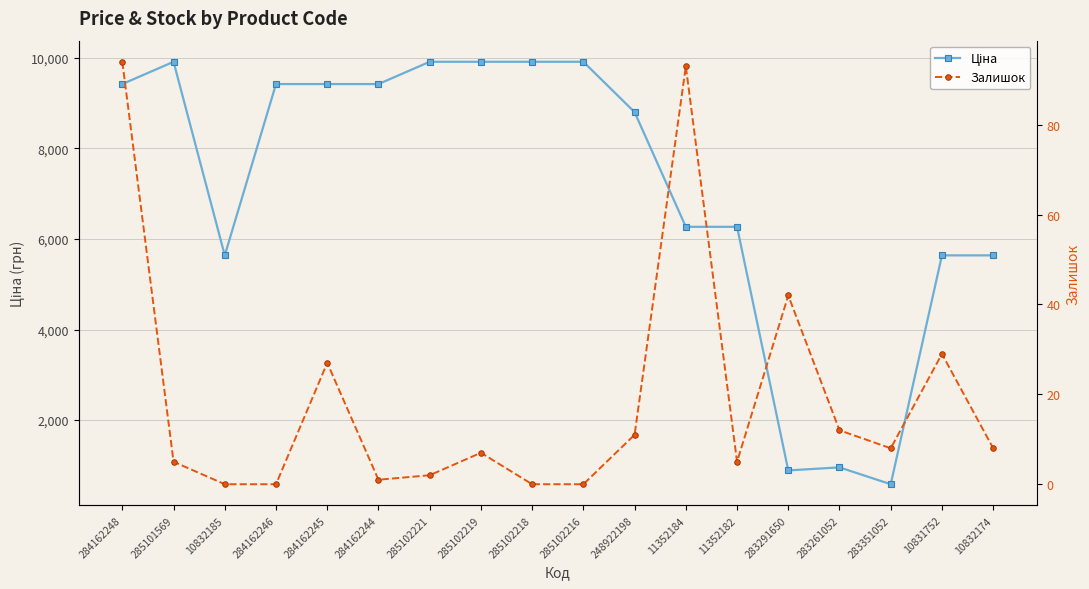

Rank the categories by Залишок value from highest to lowest.

284162248, 11352184, 283291650, 10831752, 284162245, 283261052, 248922198, 283351052, 10832174, 285102219, 285101569, 11352182, 285102221, 284162244, 10832185, 284162246, 285102218, 285102216